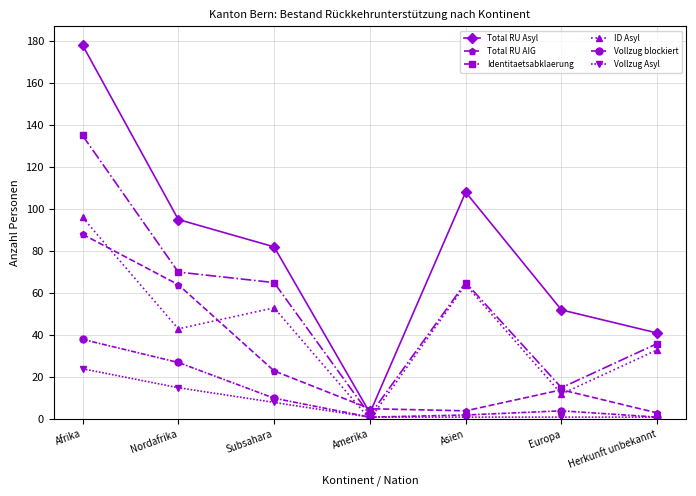

At which label does ID Asyl first exceed 43?

Afrika